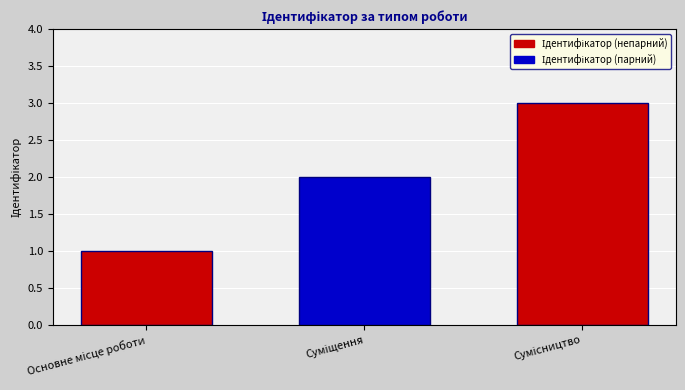

Does the chart contain stacked bars?

No